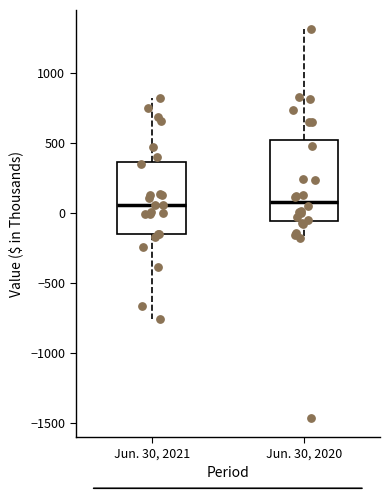

Reading left to right, read every box against the y-axis: the position of its median line, the range the box covers, and the ends of its whiskers. The values are not printed on the chart, so give them approximately, as read against the axis.

Jun. 30, 2021: median 50, box -150 to 350, whiskers -750 to 800
Jun. 30, 2020: median 100, box -50 to 550, whiskers -150 to 1300